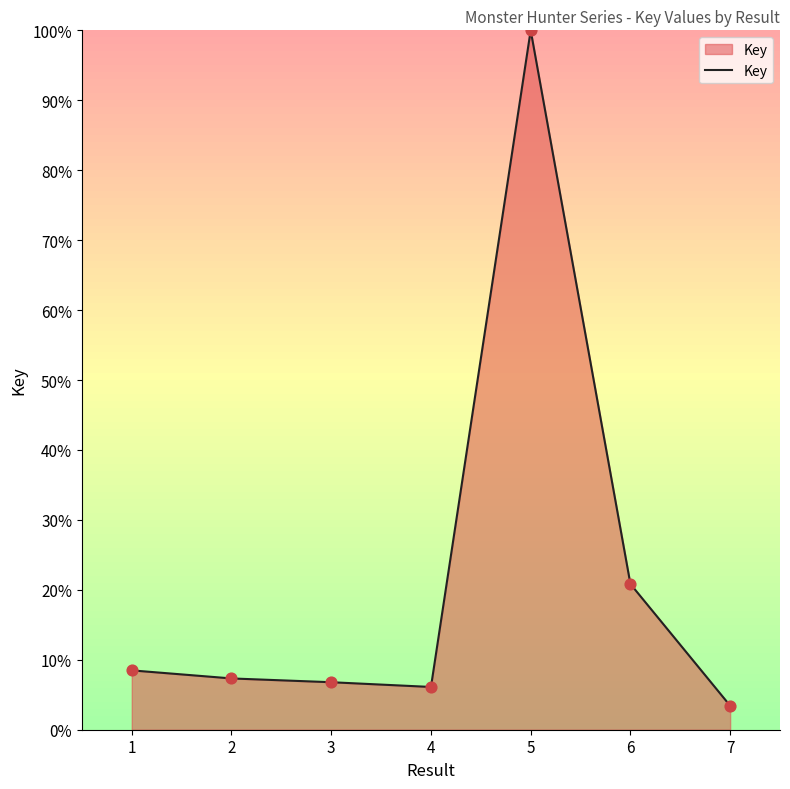

Between 7 and 6, which is larger?

6